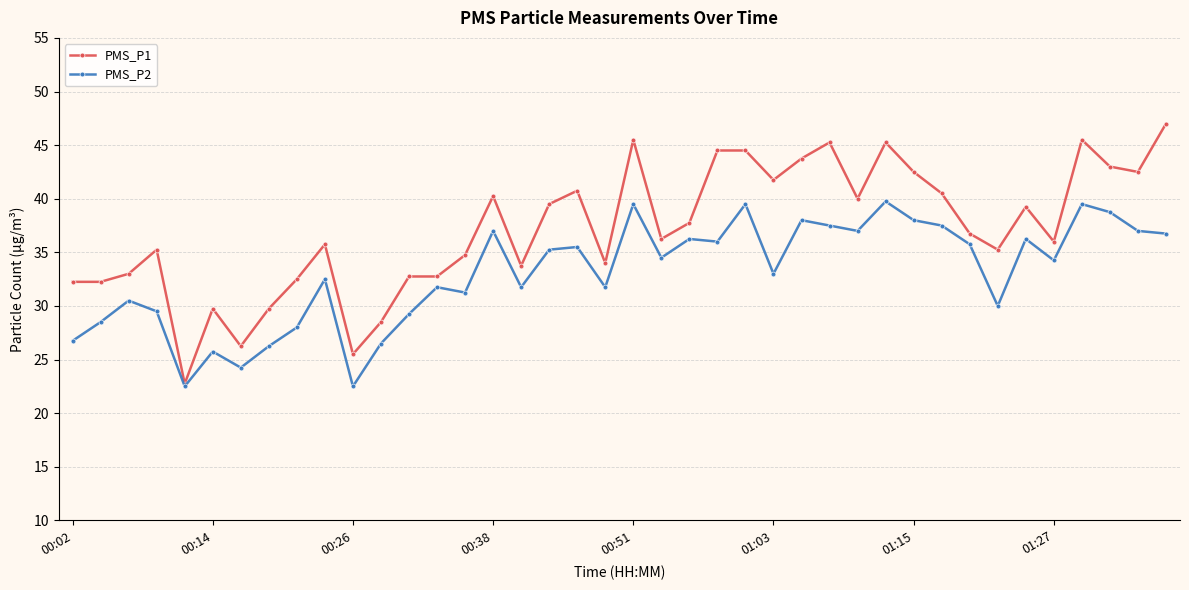

What is the maximum value for PMS_P2?

39.8